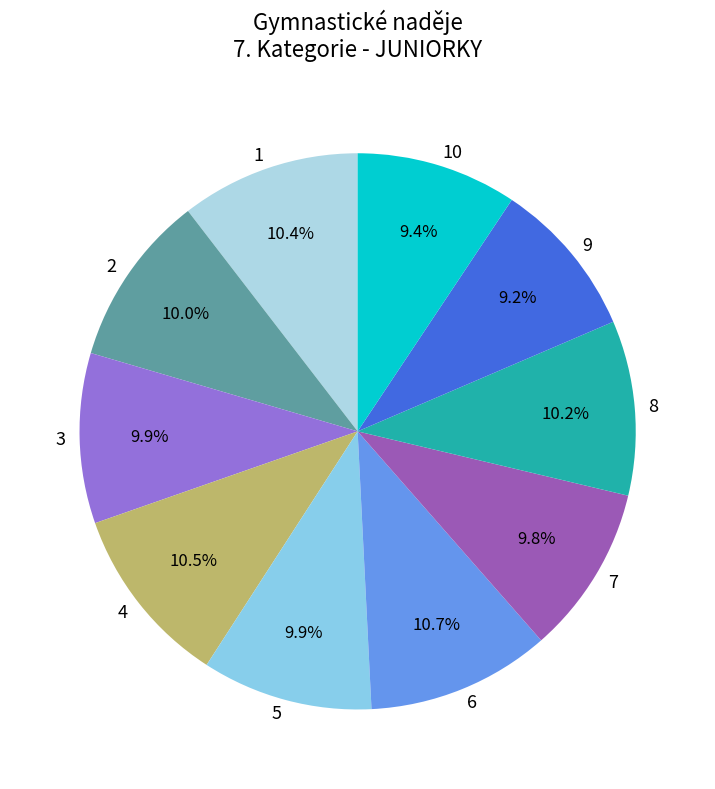

Is 9 the majority of the pie?

No